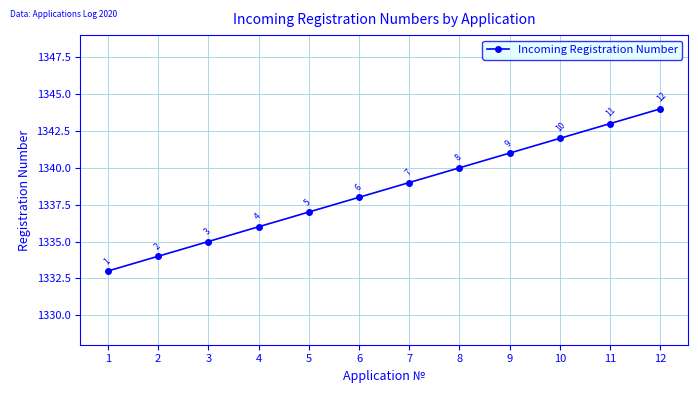

Does the chart display data point markers on the line(s)?

Yes